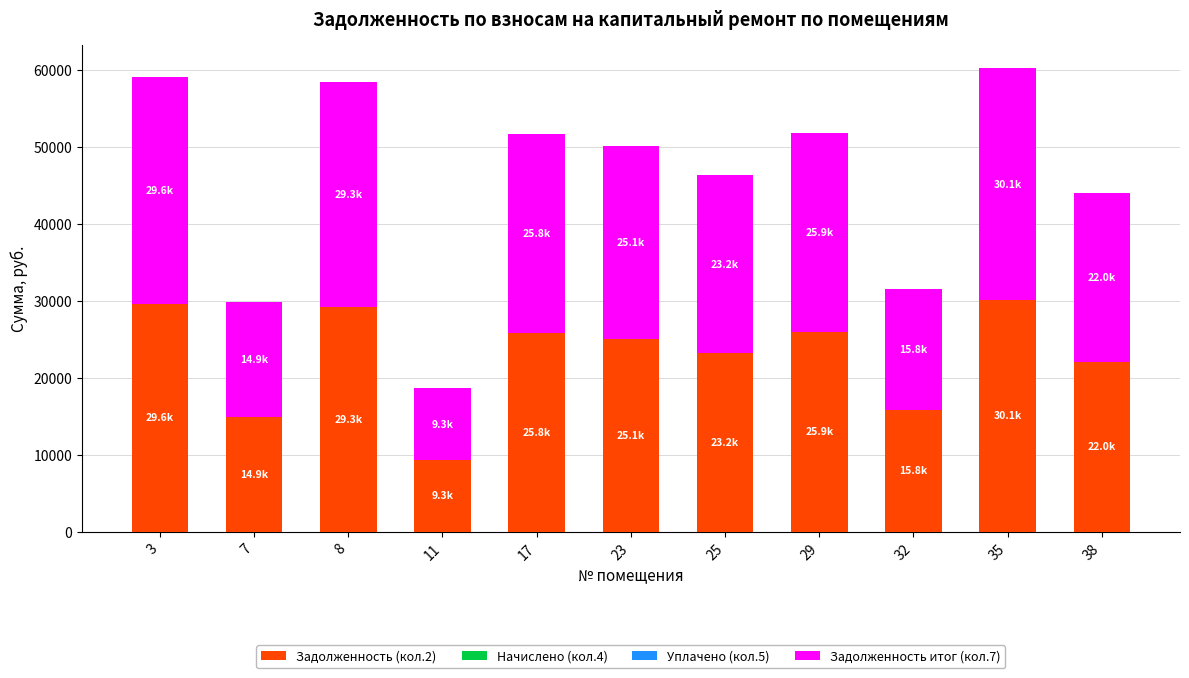

Does the chart contain any negative values?

No